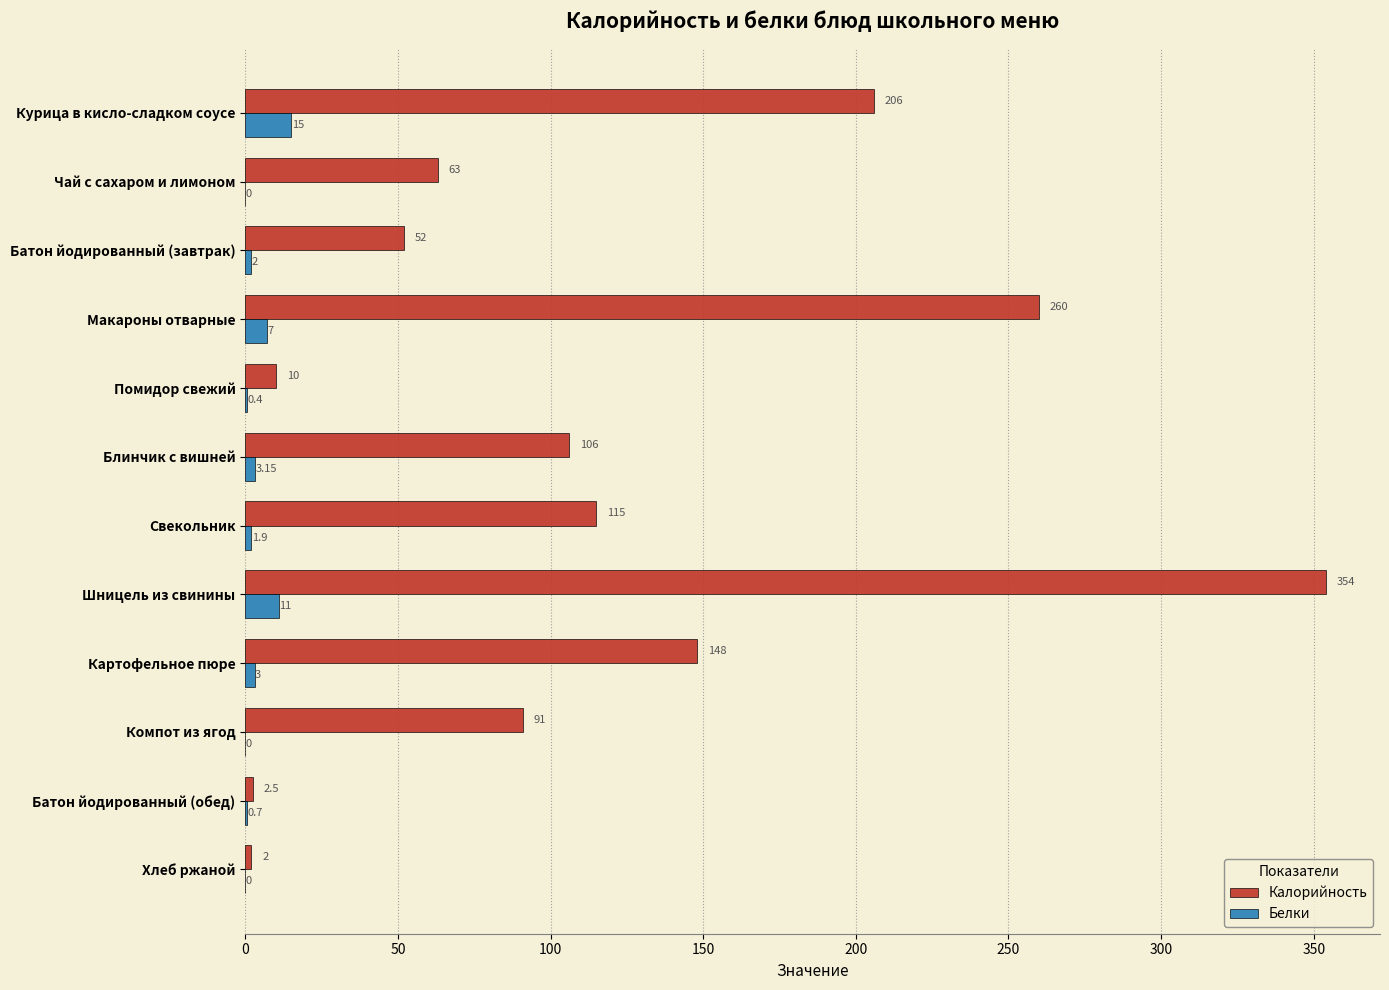

What are all the series names shown in the legend?

Калорийность, Белки